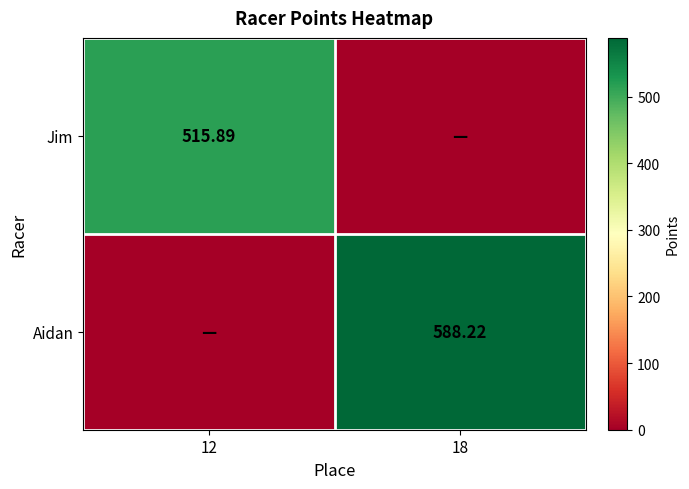

Is the value of Aidan at 18 greater than the value of Jim at 12?

Yes